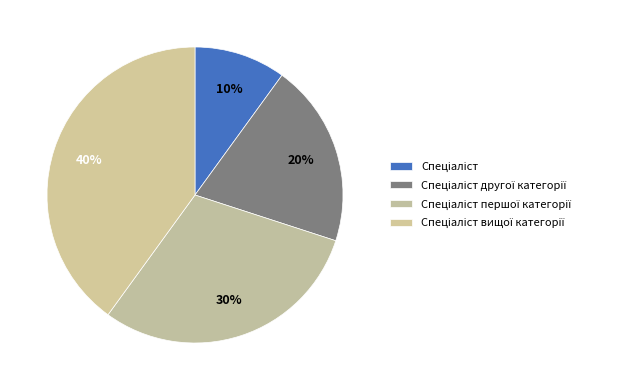

To the nearest percent, what percentage of the pie is Спеціаліст?

10%